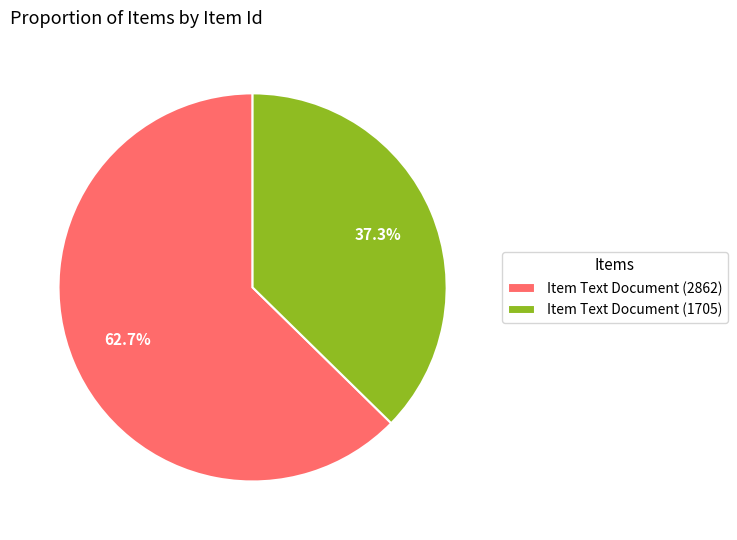

Which slice is the smallest?

Item Text Document (1705)